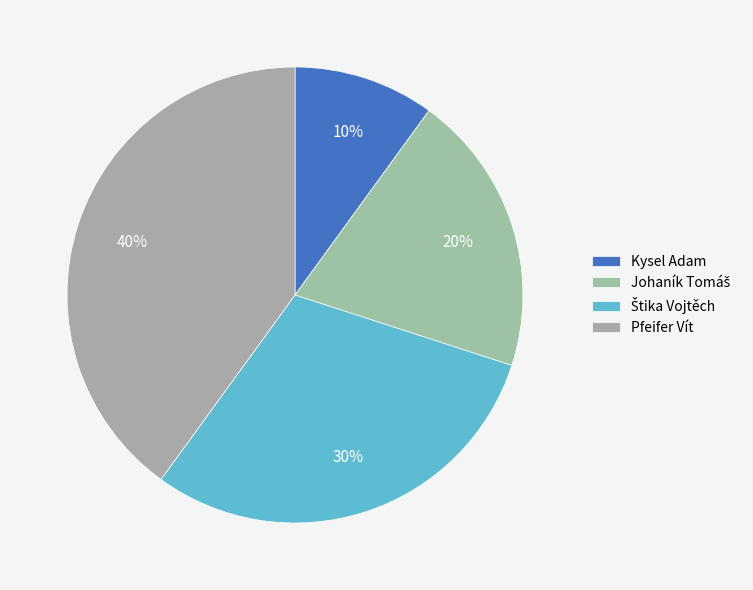

What is the largest slice in the pie chart?

Pfeifer Vít